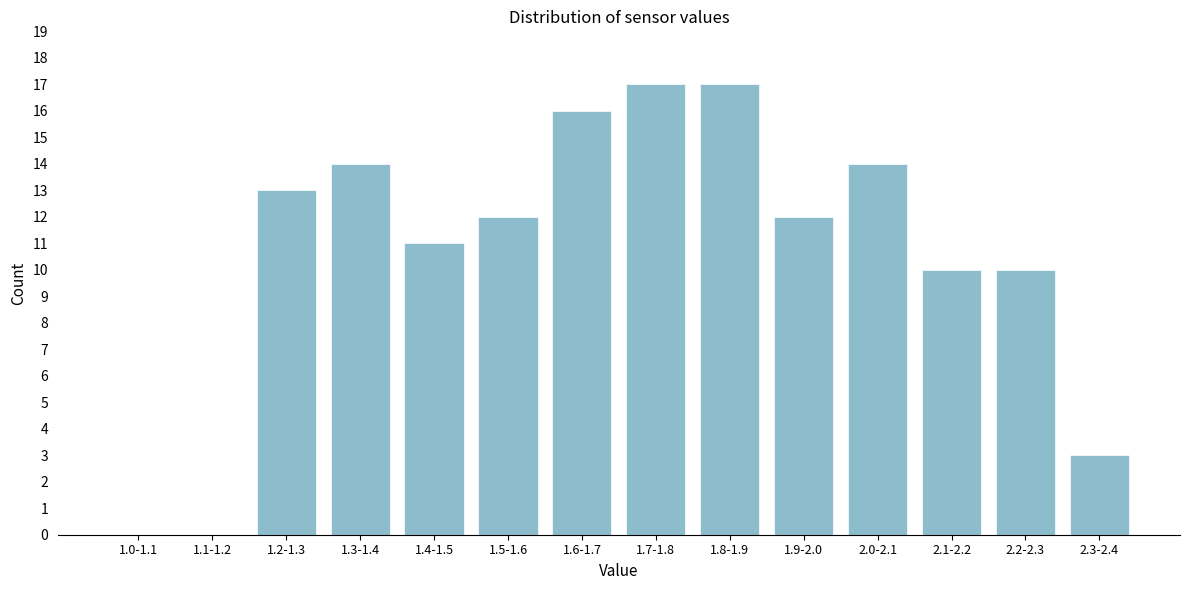

Reading left to right, extract all data points from this chart.

1.0-1.1=0	1.1-1.2=0	1.2-1.3=13	1.3-1.4=14	1.4-1.5=11	1.5-1.6=12	1.6-1.7=16	1.7-1.8=17	1.8-1.9=17	1.9-2.0=12	2.0-2.1=14	2.1-2.2=10	2.2-2.3=10	2.3-2.4=3